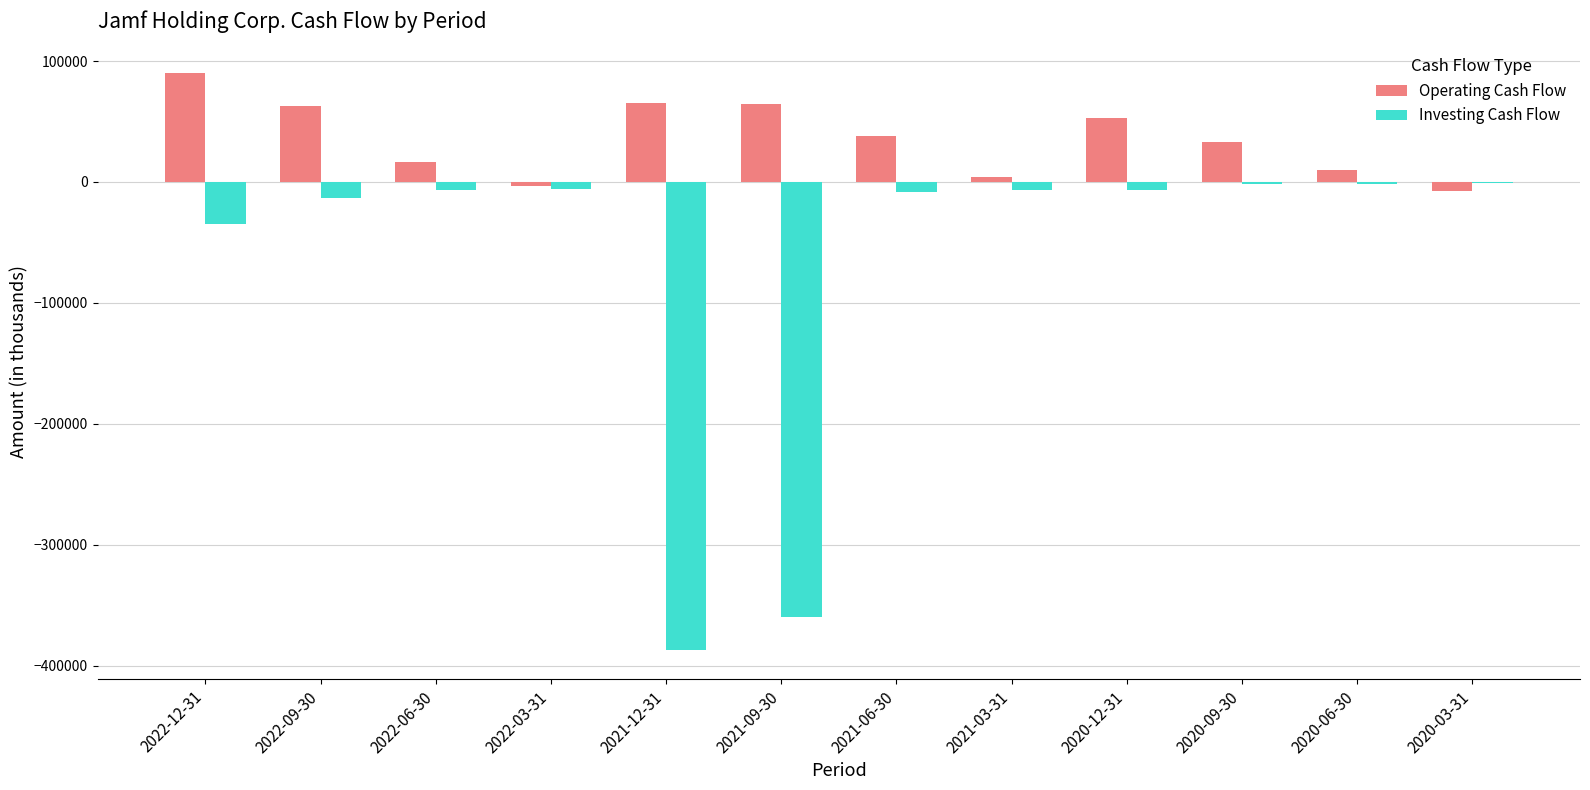

What is the sum of all Operating Cash Flow values?

426343